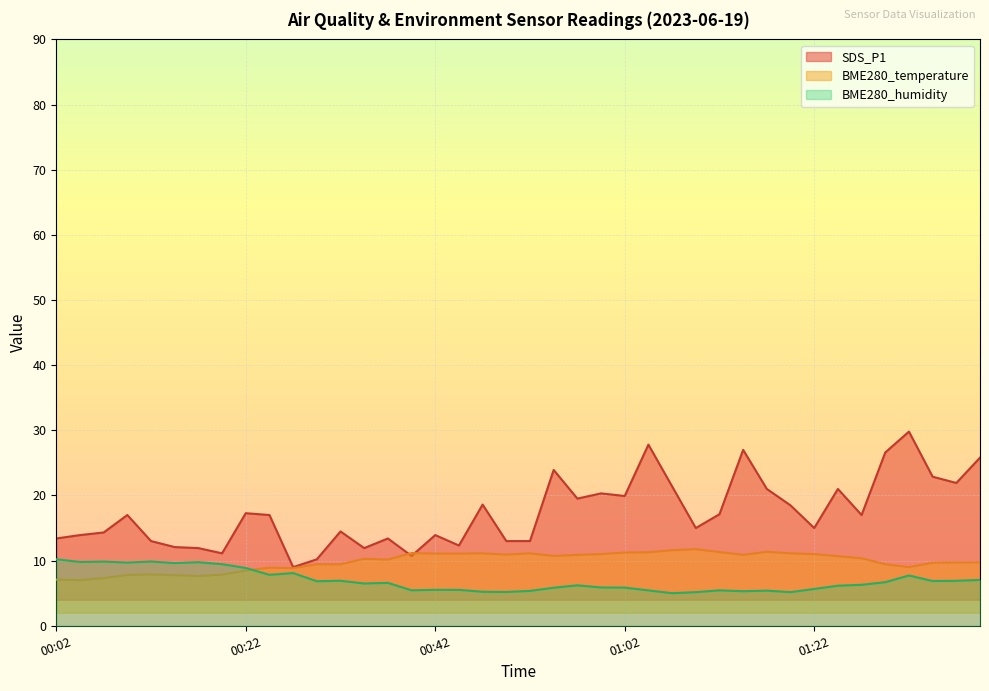

Which label corresponds to the largest value in the chart?

01:32